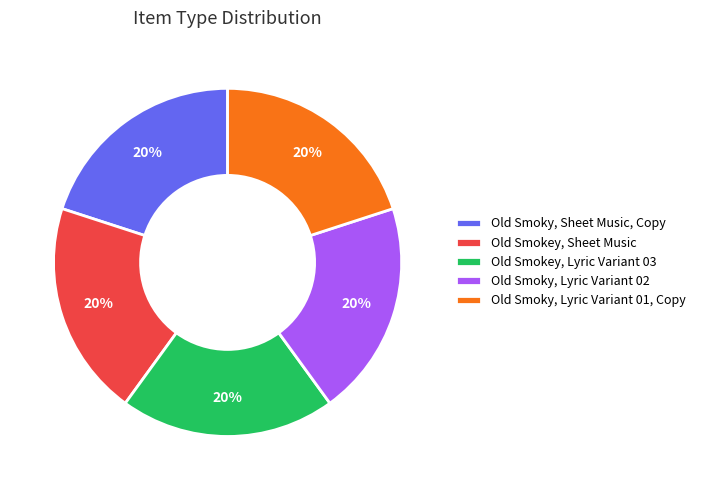

What is the ratio of the value at Old Smoky, Lyric Variant 01, Copy to the value at Old Smokey, Lyric Variant 03?

1.0